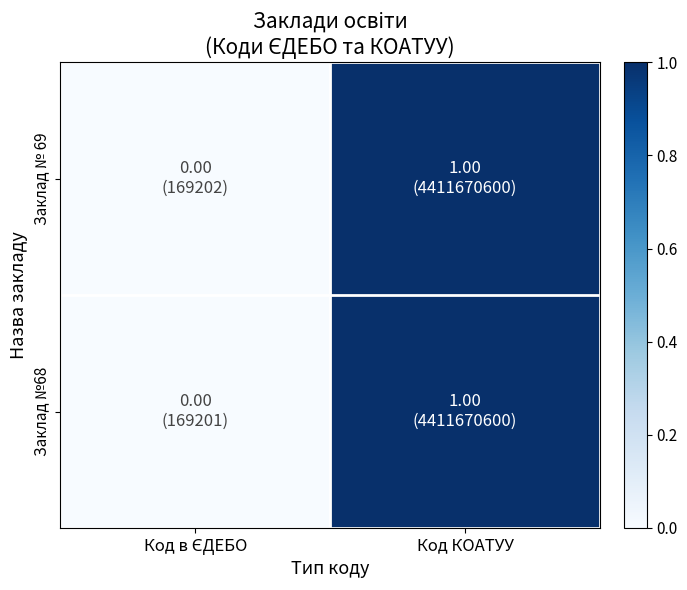

At how many categories does at least one series exceed 0?

1